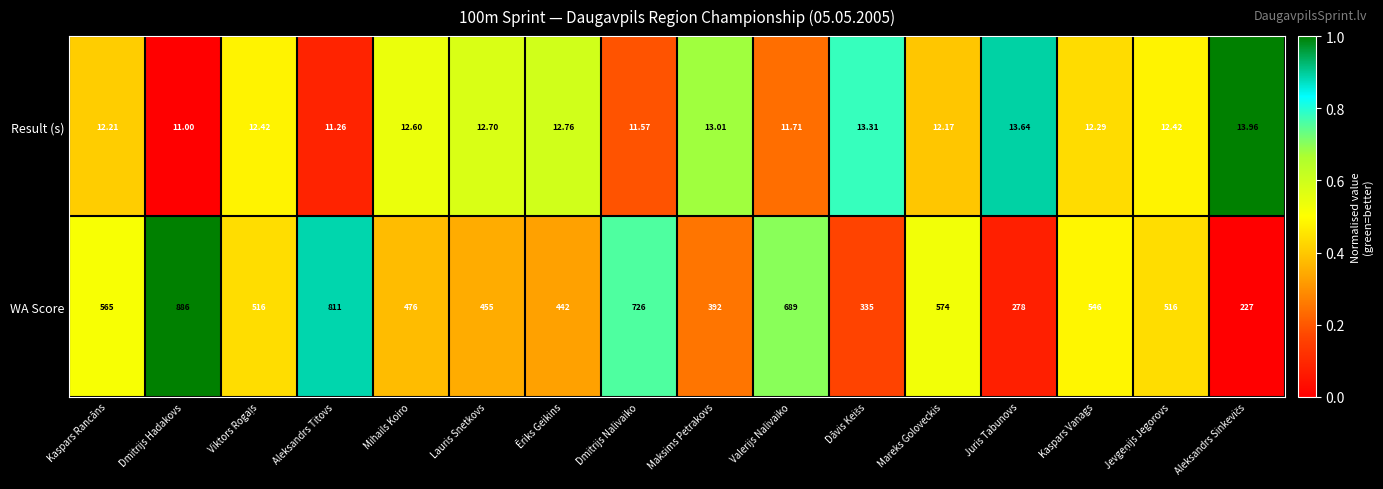

Which series has the widest spread of values?

WA Score